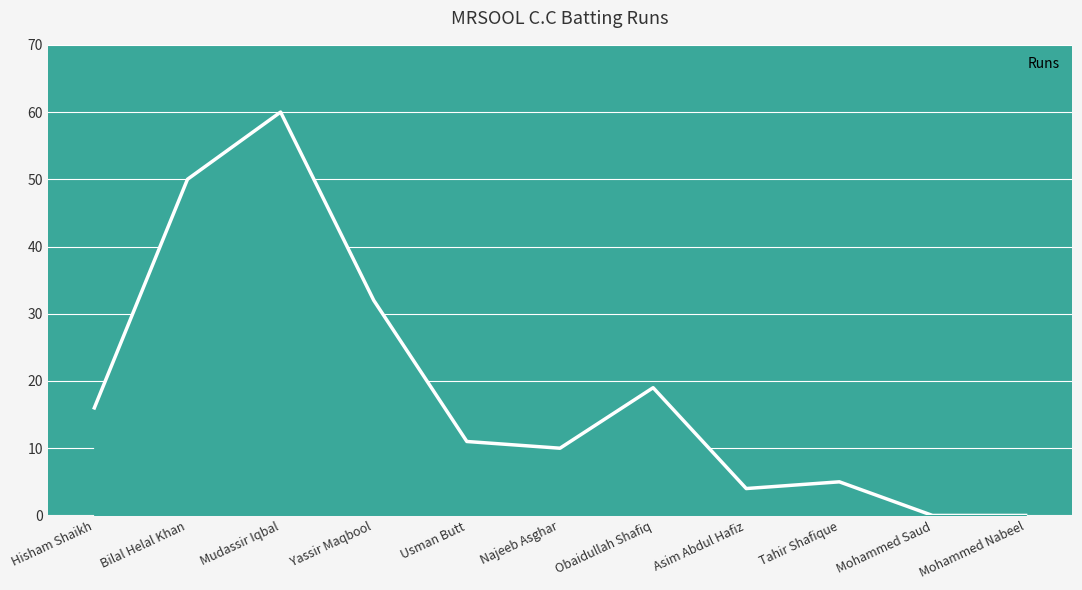

Between Asim Abdul Hafiz and Tahir Shafique, which is larger?

Tahir Shafique